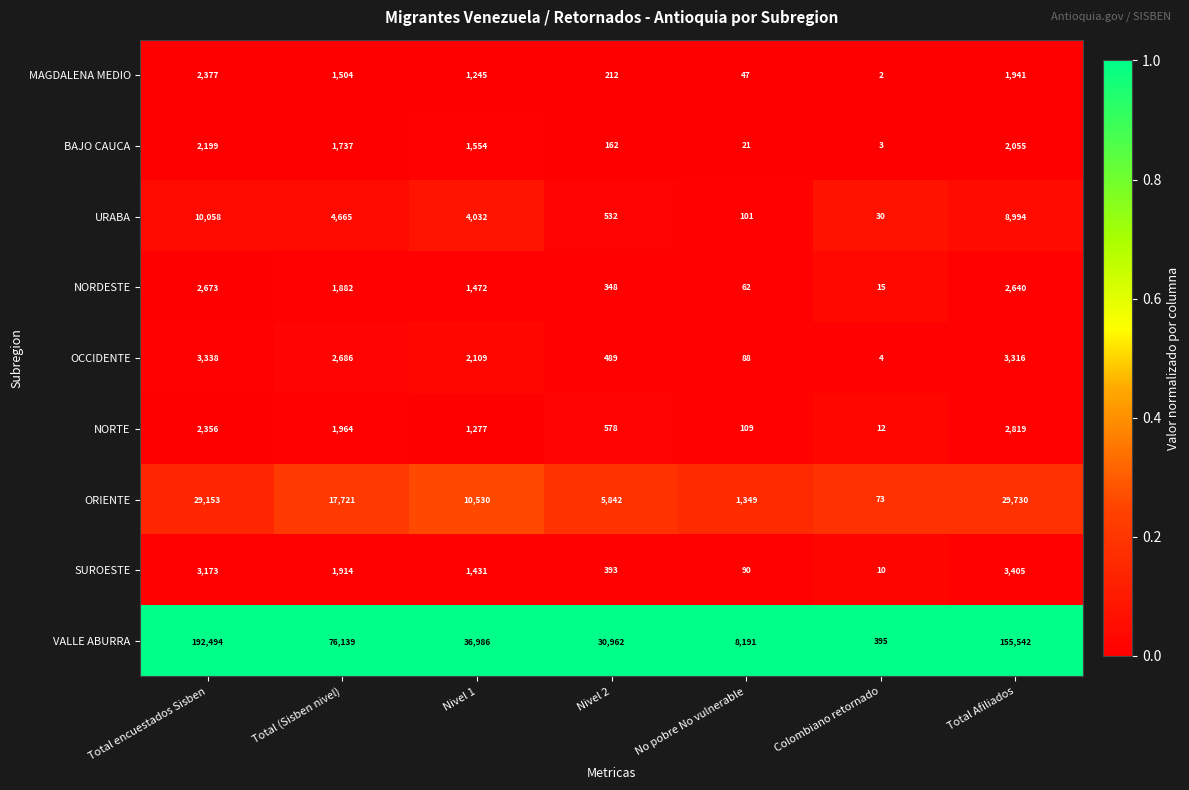

What is the difference between the maximum and second lowest values in the OCCIDENTE series?

3250